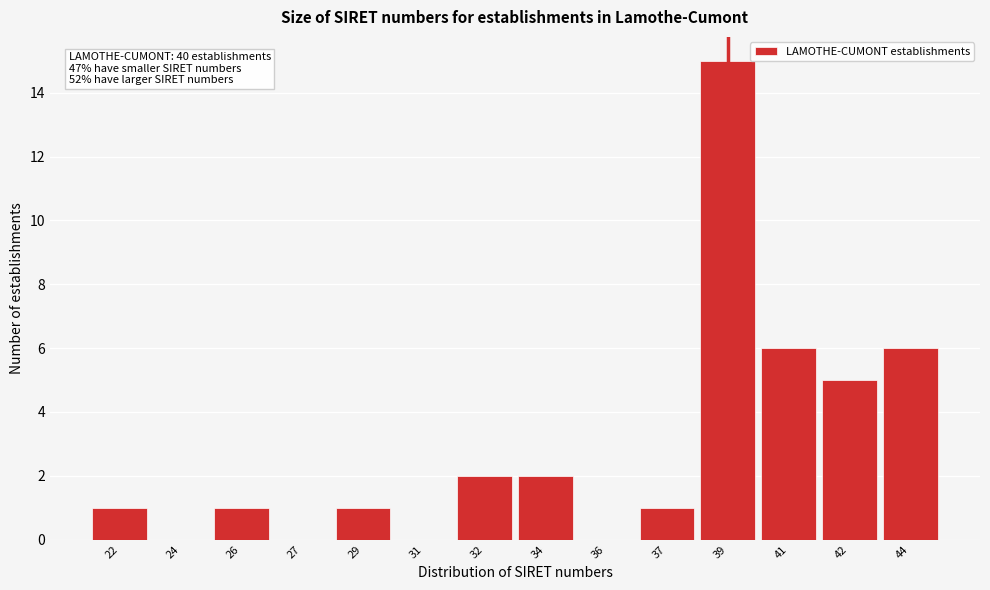

Reading left to right, extract all data points from this chart.

22=1	24=0	26=1	27=0	29=1	31=0	32=2	34=2	36=0	37=1	39=15	41=6	42=5	44=6